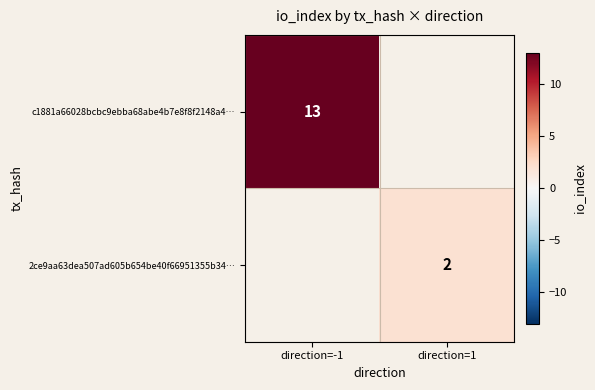

How many series are shown in this chart?

2